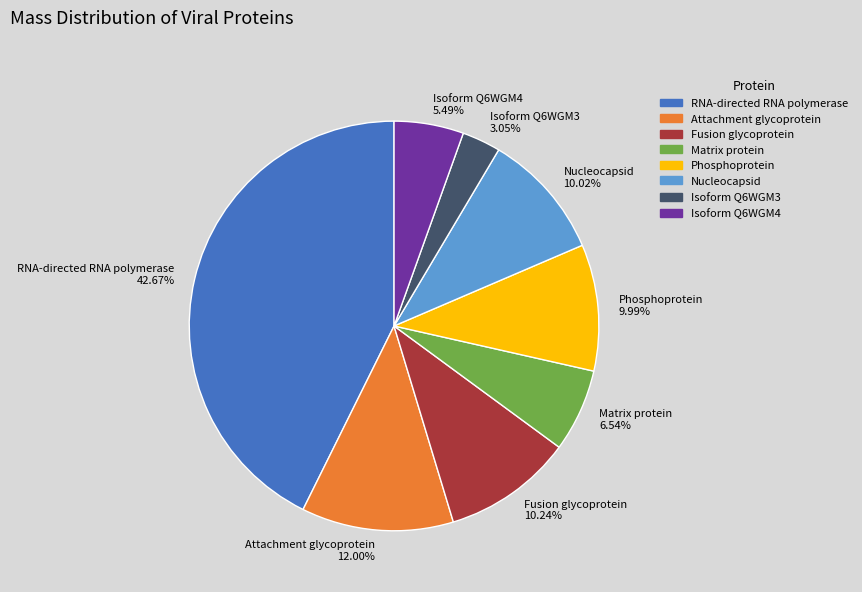

Which slice is the smallest?

Isoform Q6WGM3